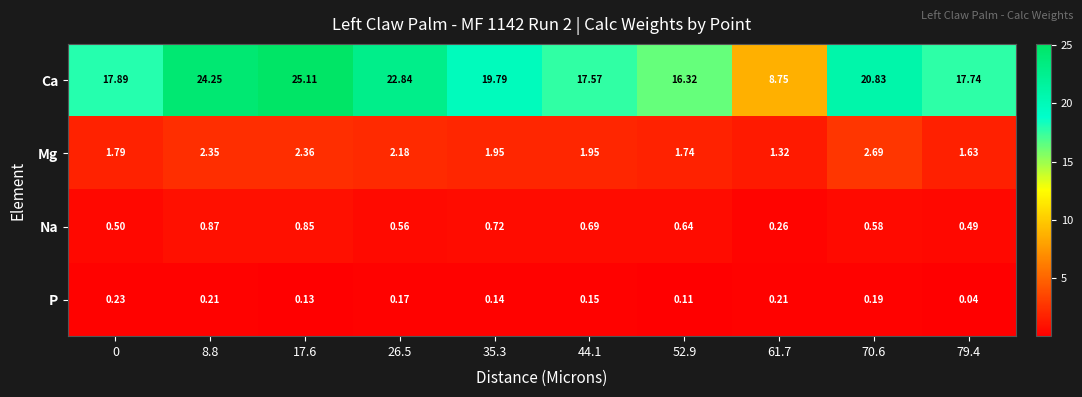

At 52.9, list the series in order from largest to smallest.

Ca, Mg, Na, P